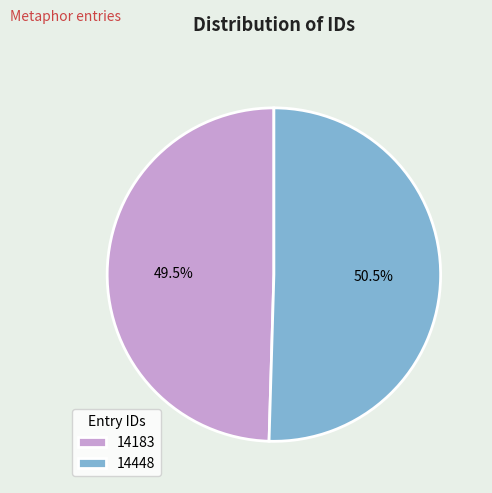

What portion of the pie excludes 14448?

49.5%